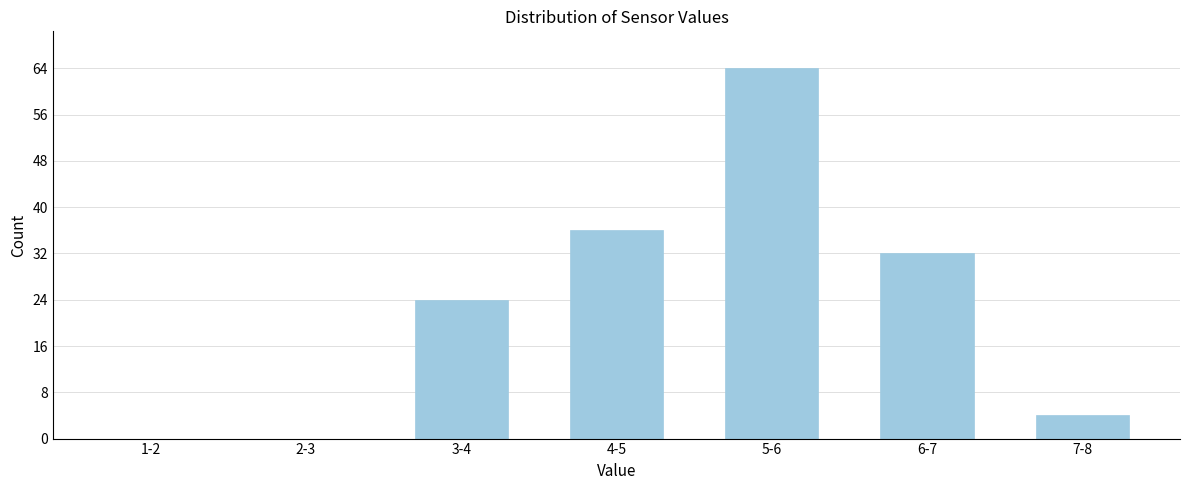

Reading left to right, list all the values displayed in this chart.

1-2=0	2-3=0	3-4=24	4-5=36	5-6=64	6-7=32	7-8=4